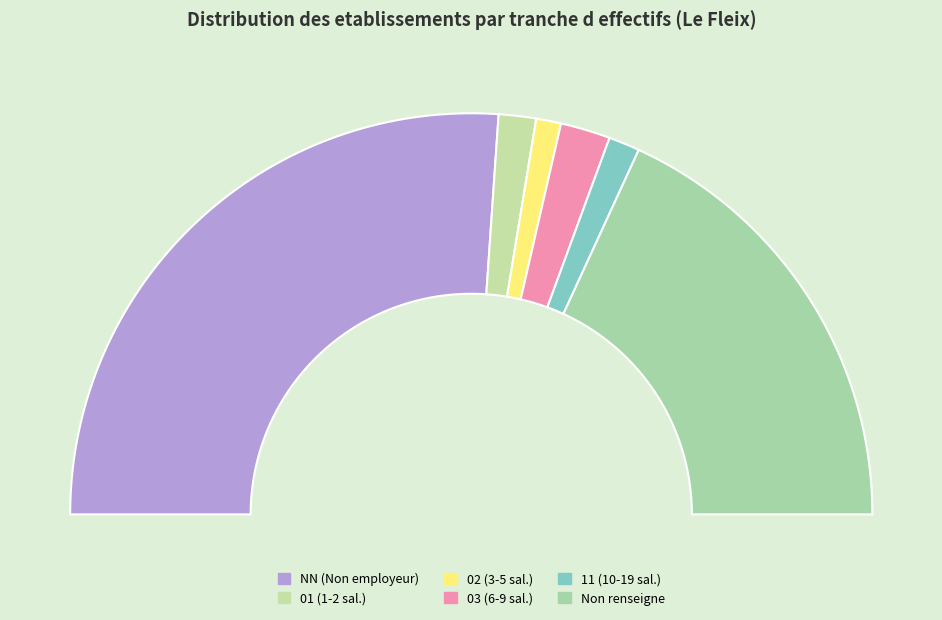

How many slices are in this pie chart?

6